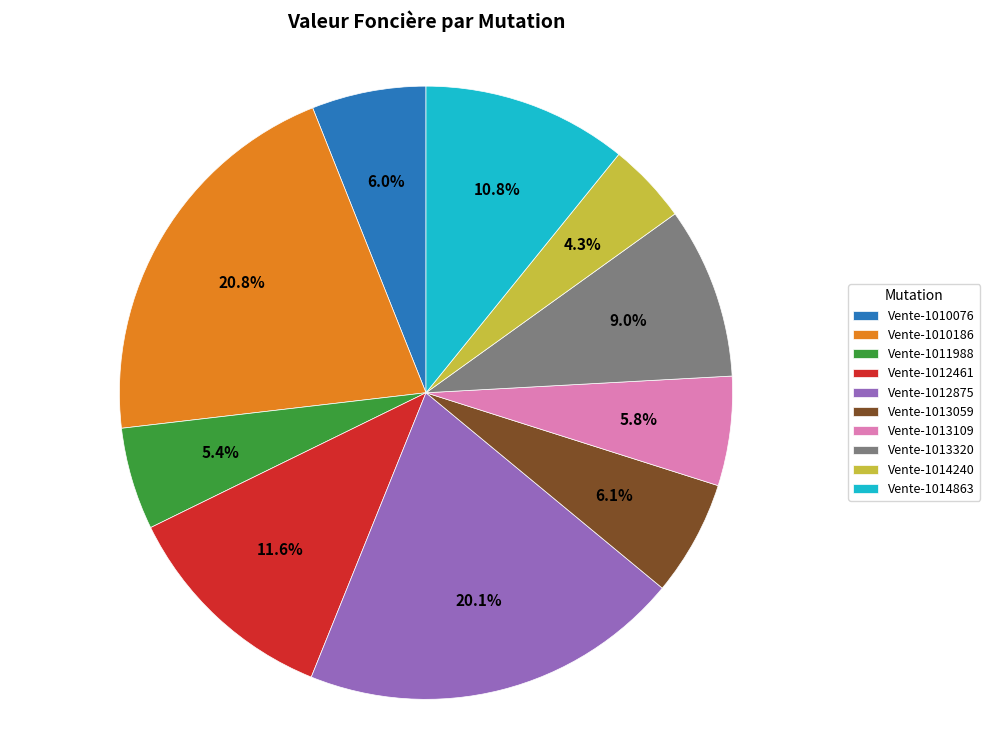

To the nearest percent, what is the average slice percentage?

10%